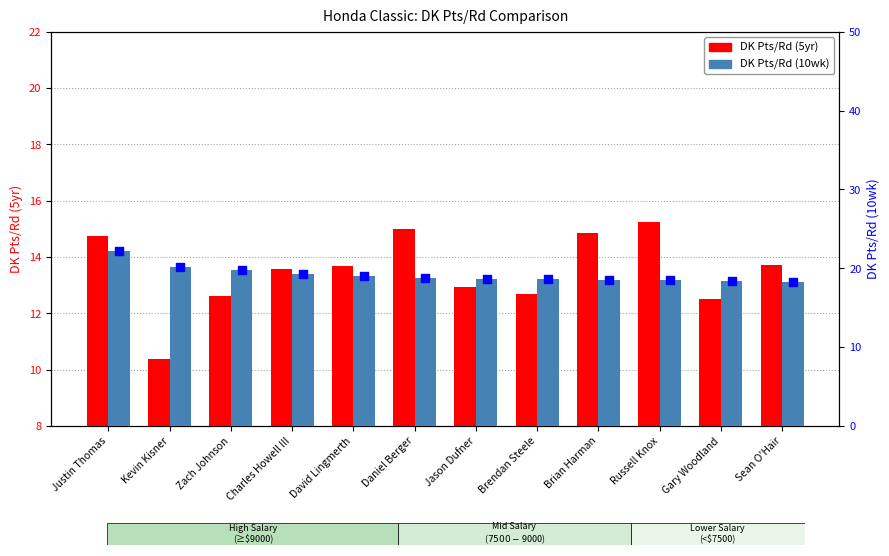

What are all the series names shown in the legend?

DK Pts/Rd (5yr), DK Pts/Rd (10wk)